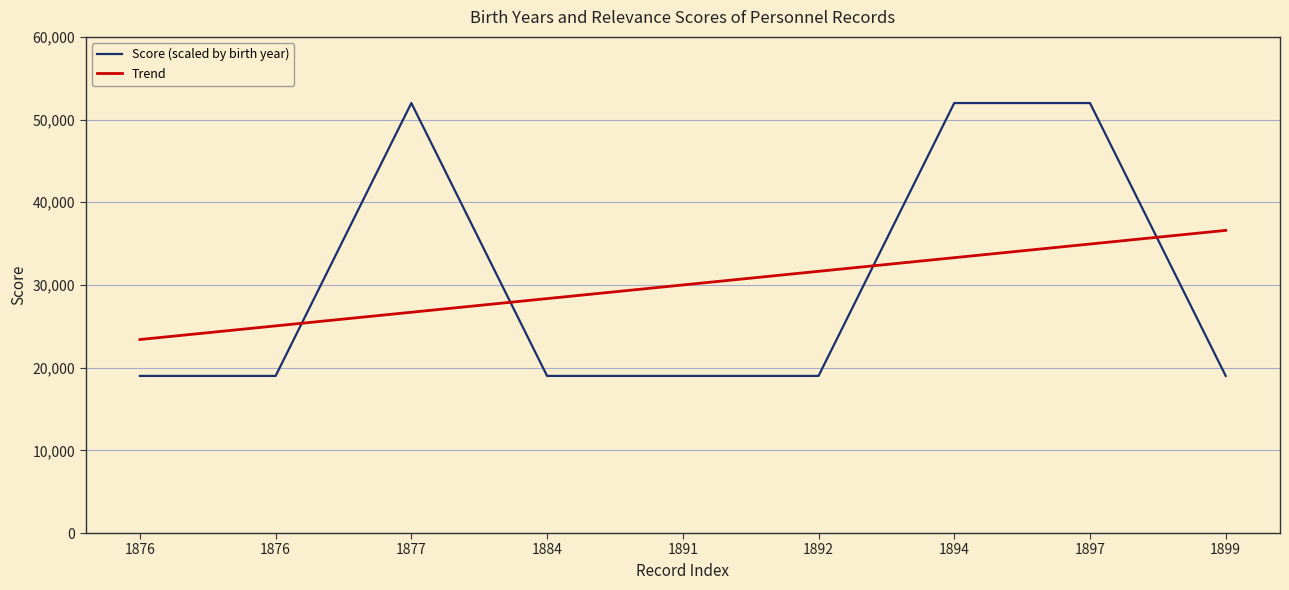

The Score (scaled by birth year) series shows 52000.0 at 1894. True or false?

True